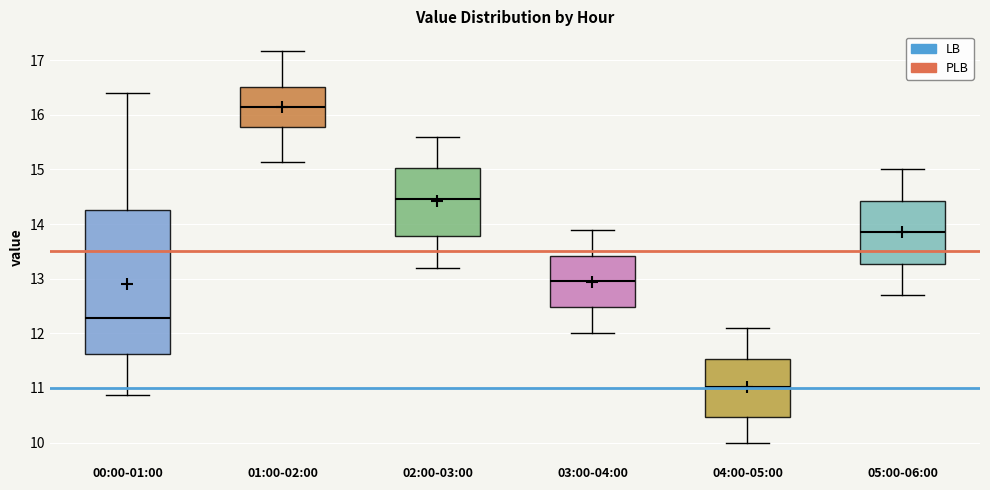

Comparing the boxes themselves (not the whiskers), which one is the tallest?

00:00-01:00